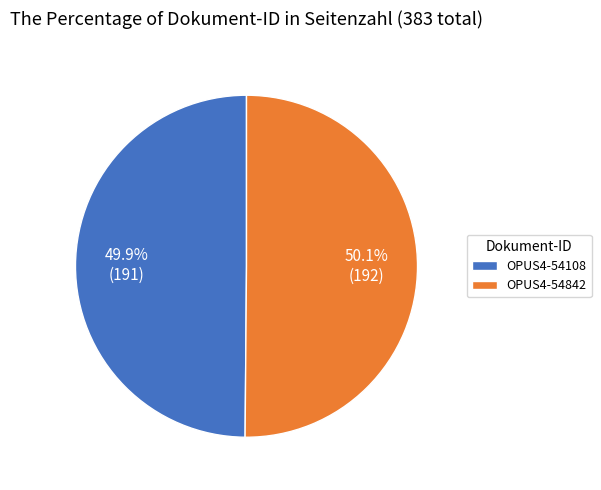

What percentage do OPUS4-54842 and OPUS4-54108 together represent?

100.0%